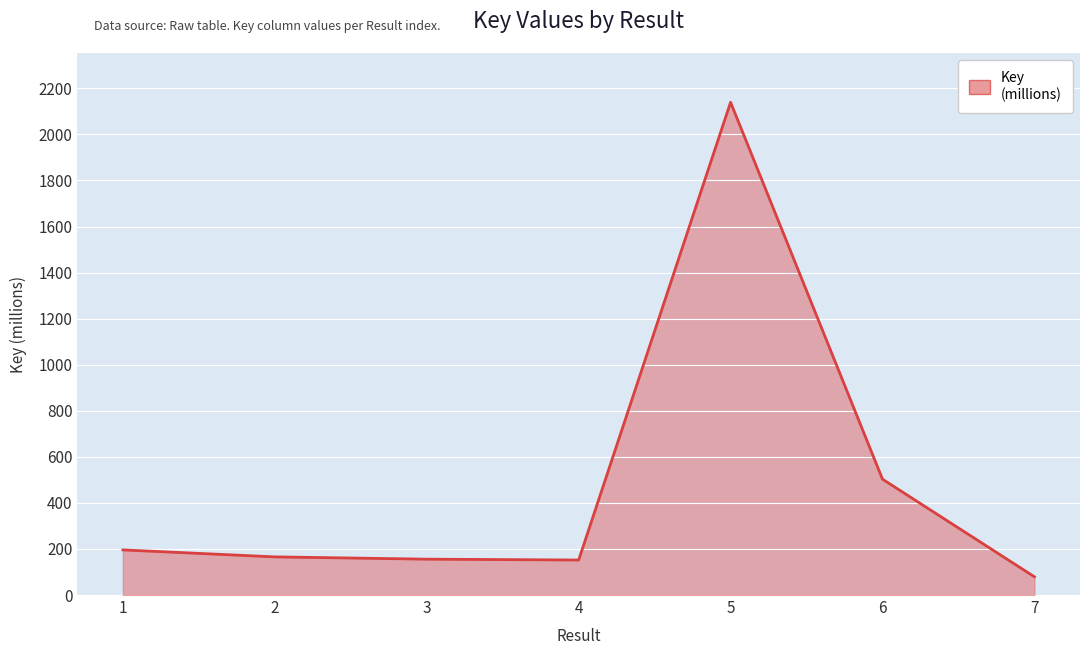

Does the chart display data point markers on the line(s)?

No